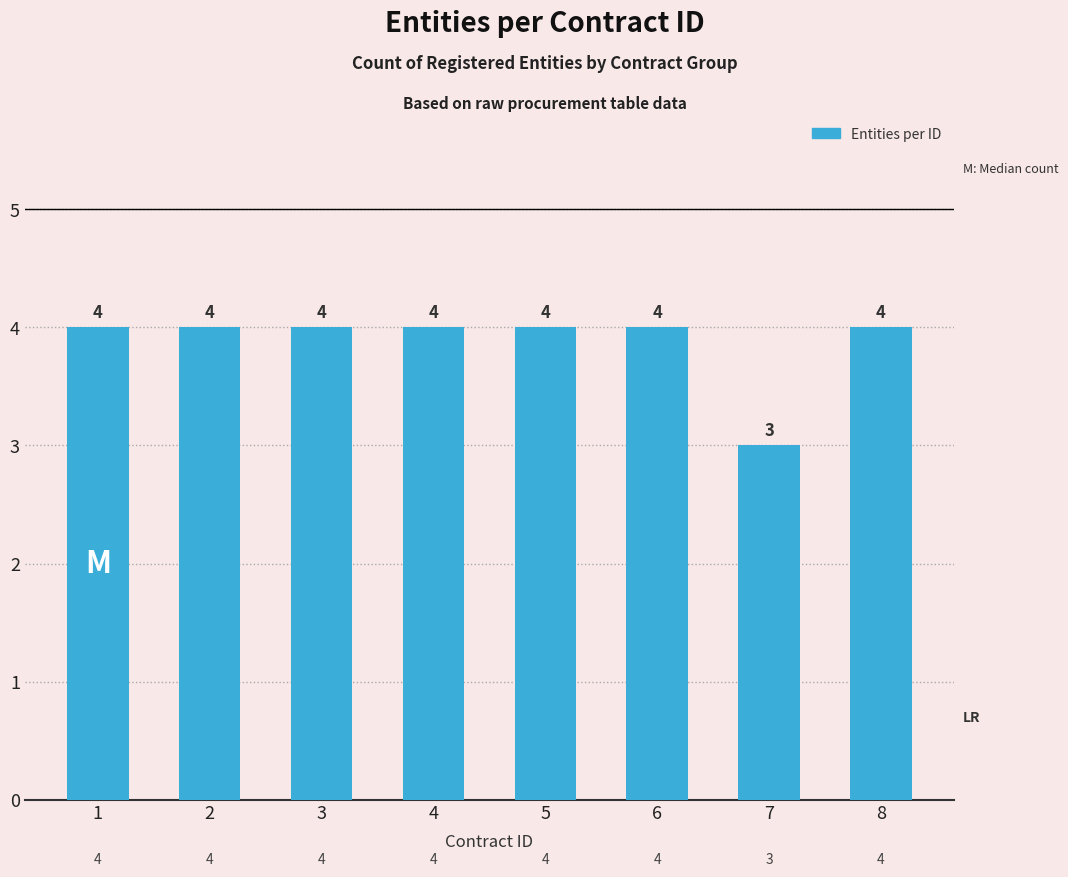

Approximately how many times larger is the value at 8 compared to 5?

1.0